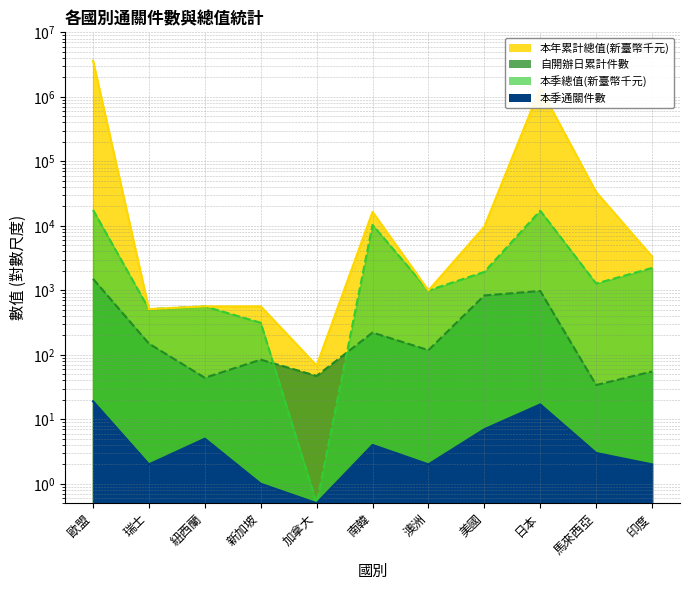

True or false: 自開辦日累計件數 (線) has a value of 47.0 at 加拿大.

True